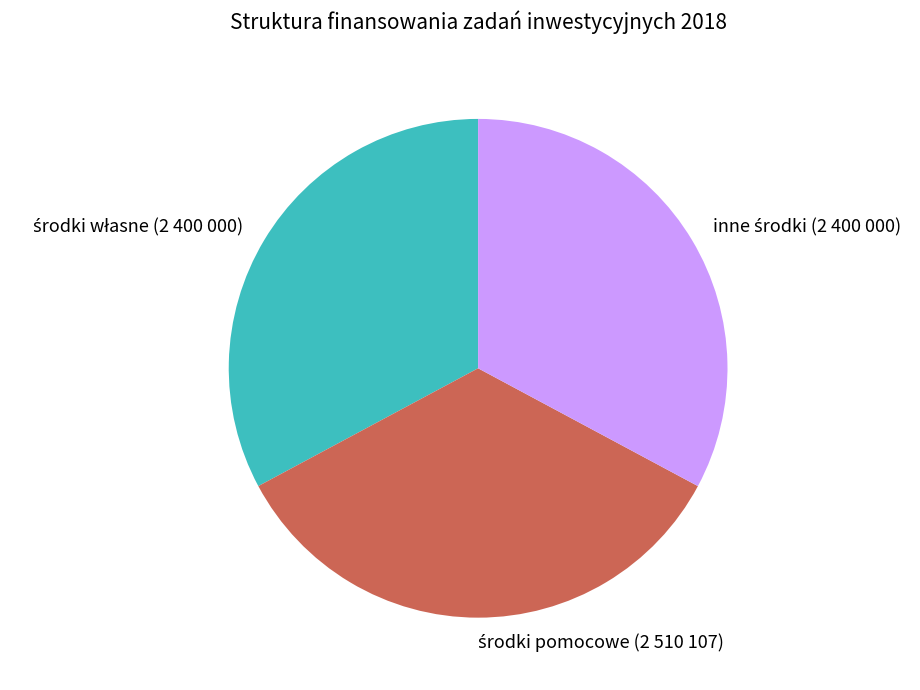

Is there any slice that represents more than half of the pie?

No